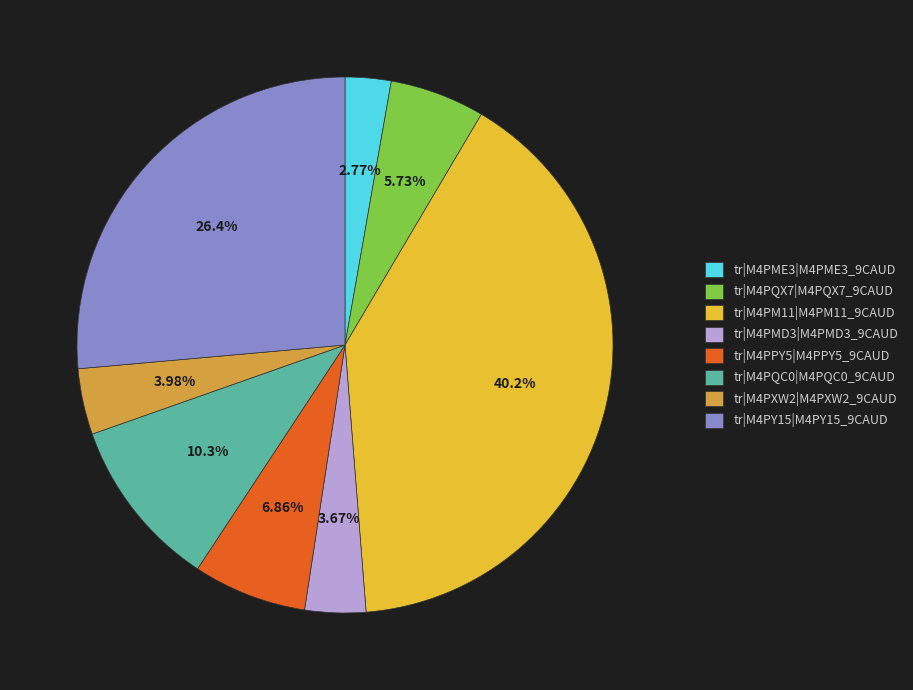

The tr|M4PQX7|M4PQX7_9CAUD slice represents 1% of the pie. True or false?

False